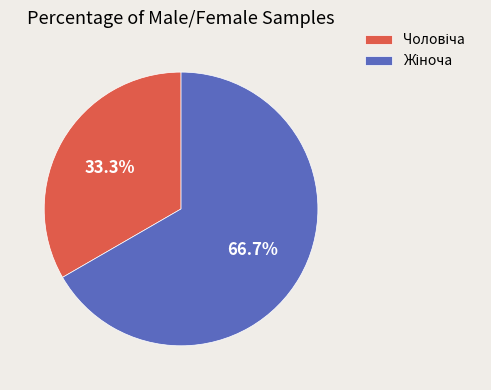

Is there any slice that represents more than half of the pie?

Yes